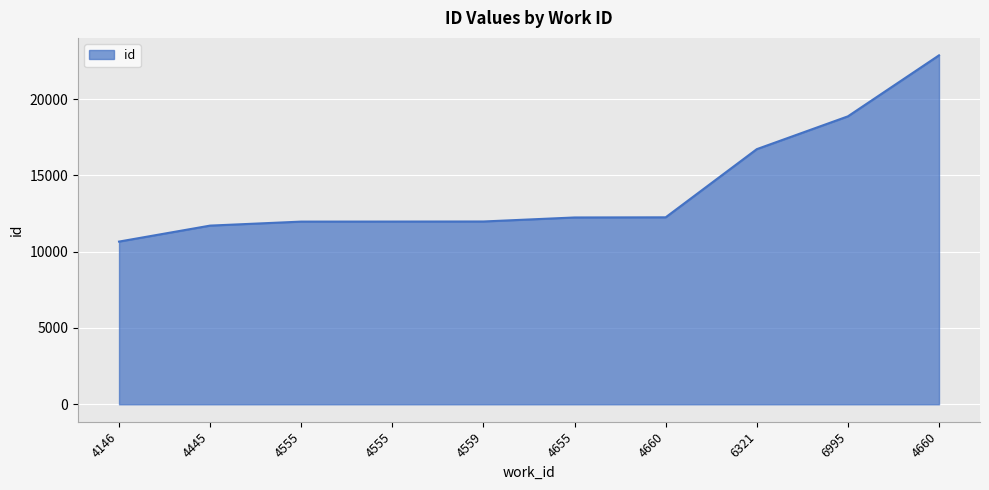

How many lines are shown in the chart?

1